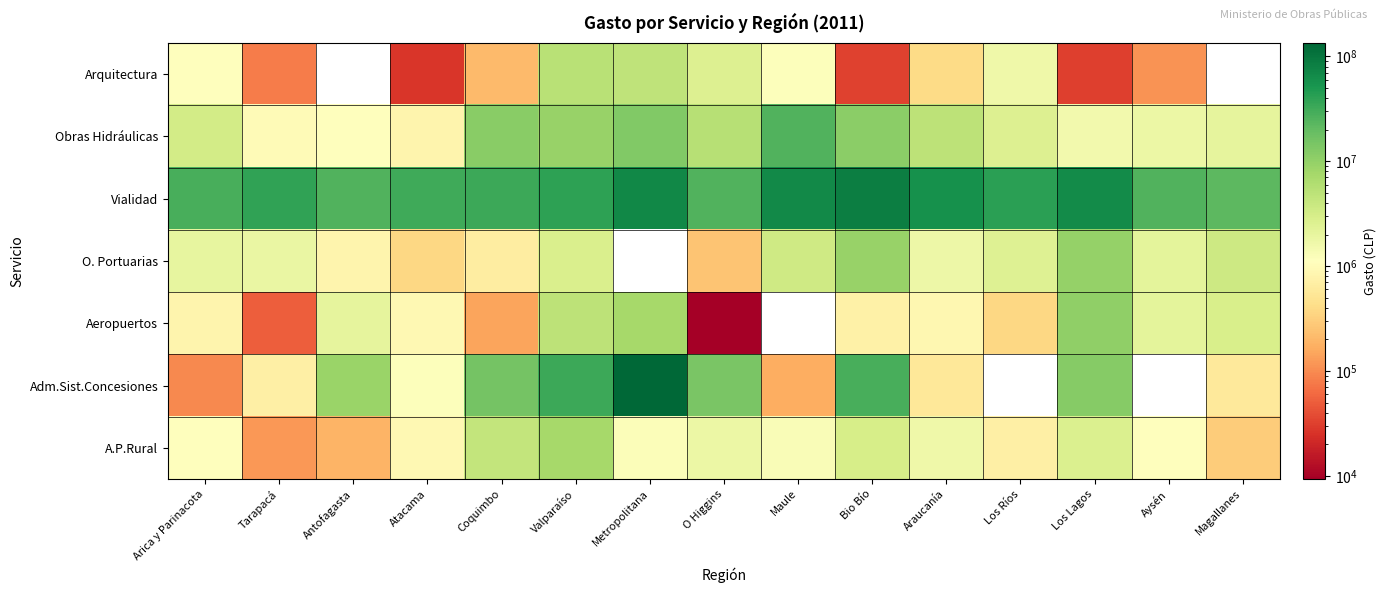

What is the spread (max minus min) of values at Maule?

66673389